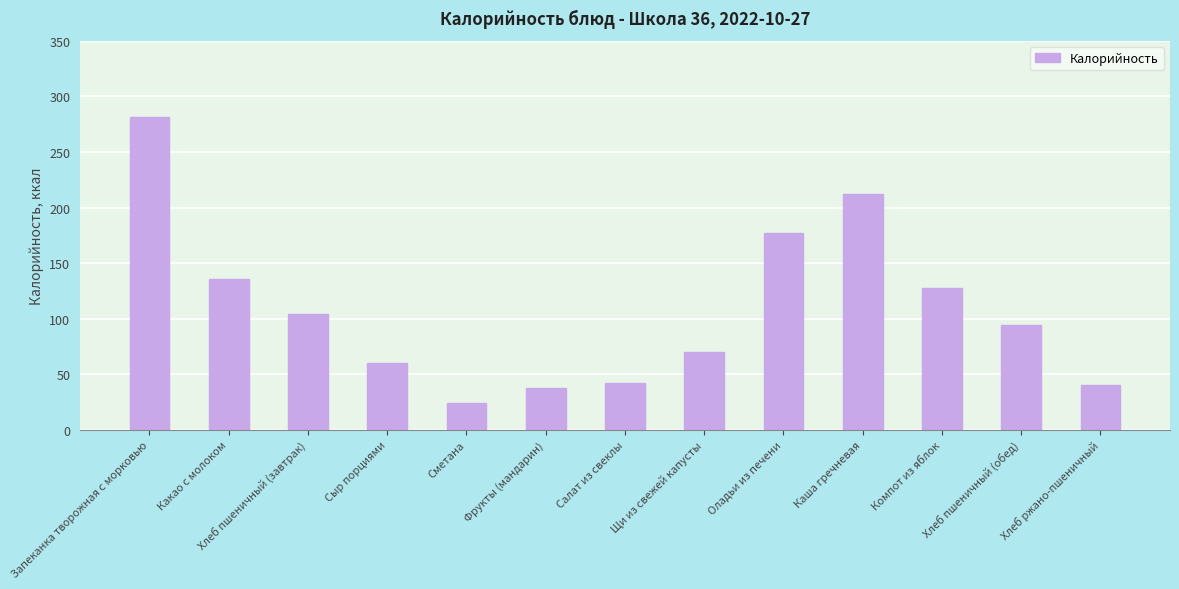

Does the chart contain stacked bars?

No